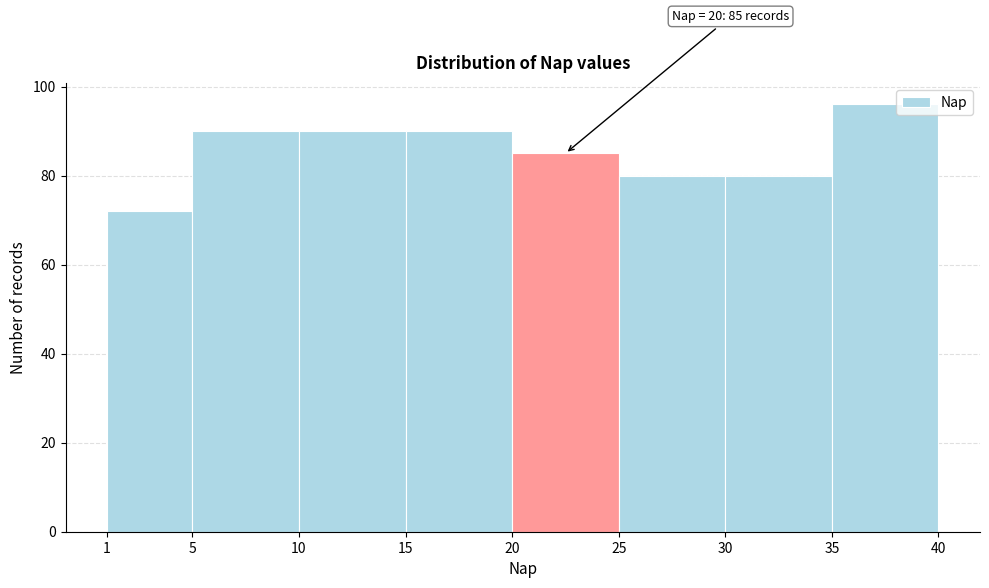

Which range on the x-axis has the tallest bar?

35 to 40